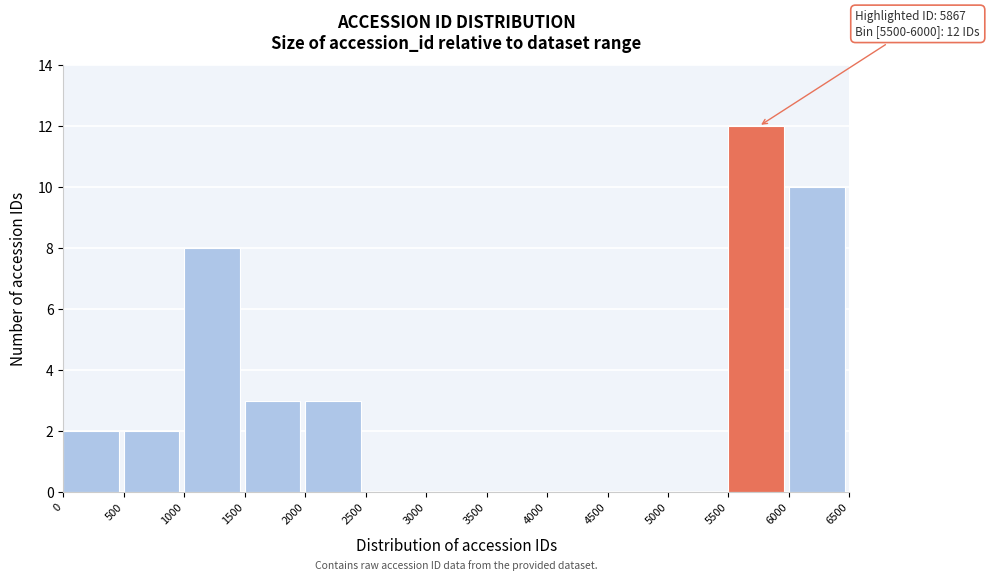

Which range on the x-axis has the tallest bar?

5500 to 6000